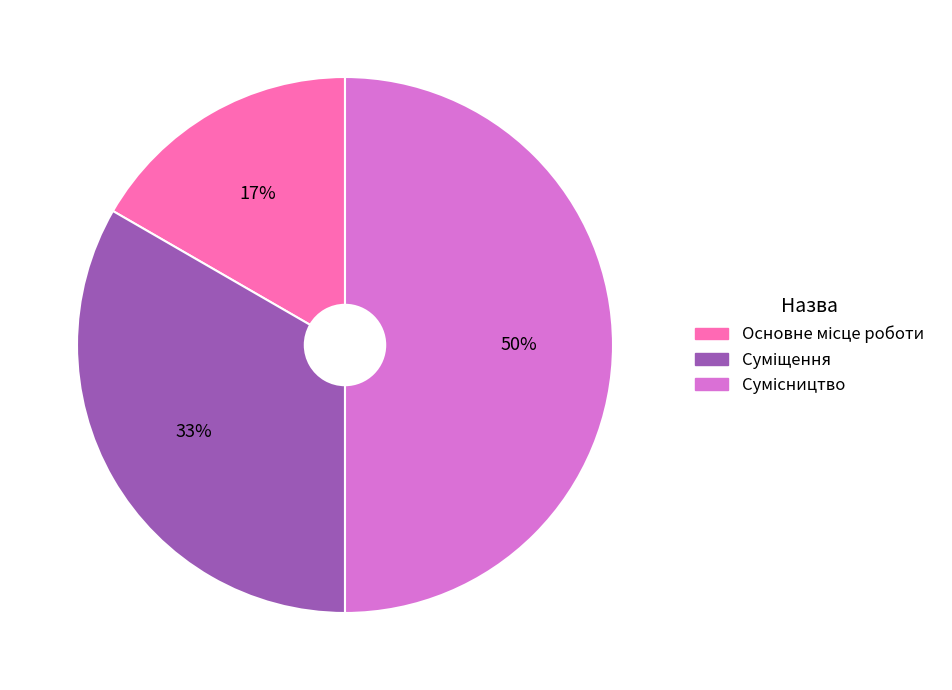

How many segments does this pie chart have?

3